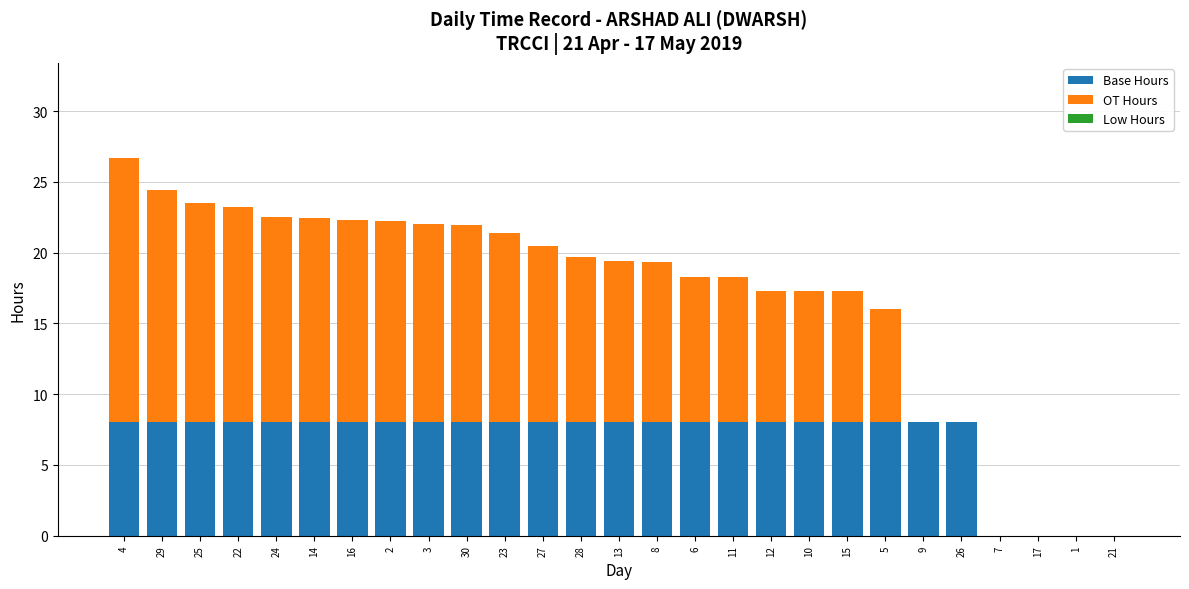

True or false: Base Hours has a value of 3.7 at 12.

False